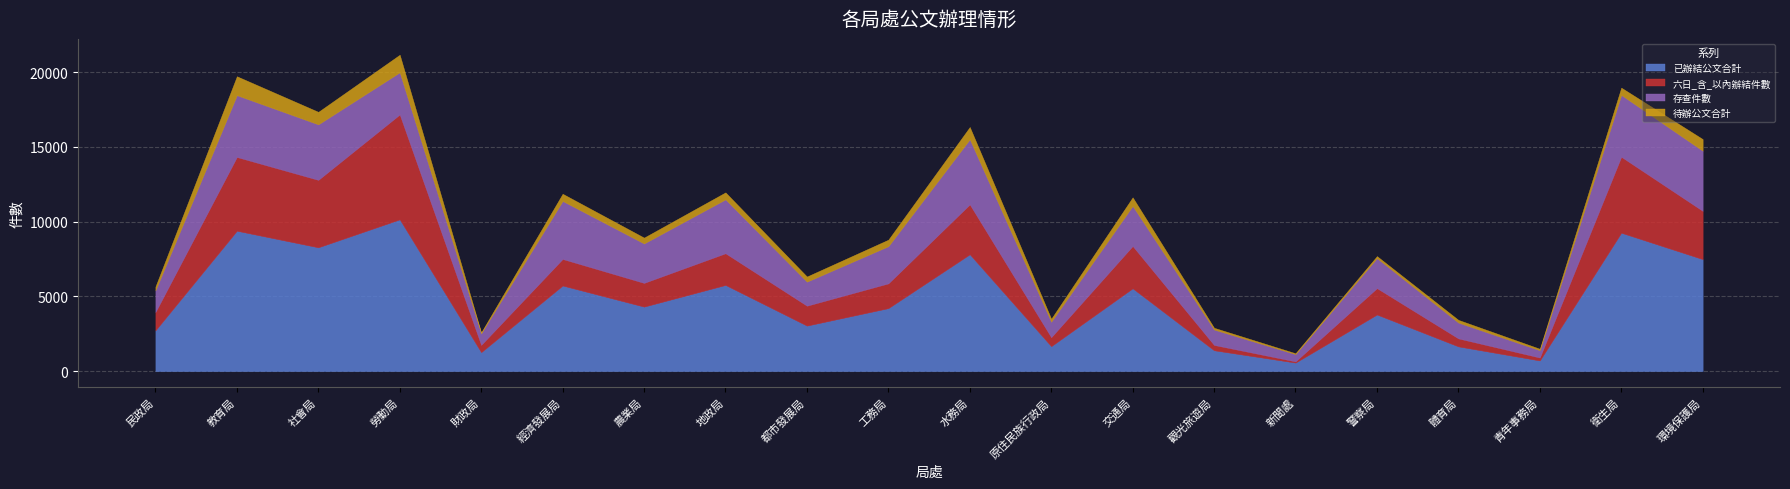

Does the chart display data point markers on the line(s)?

No